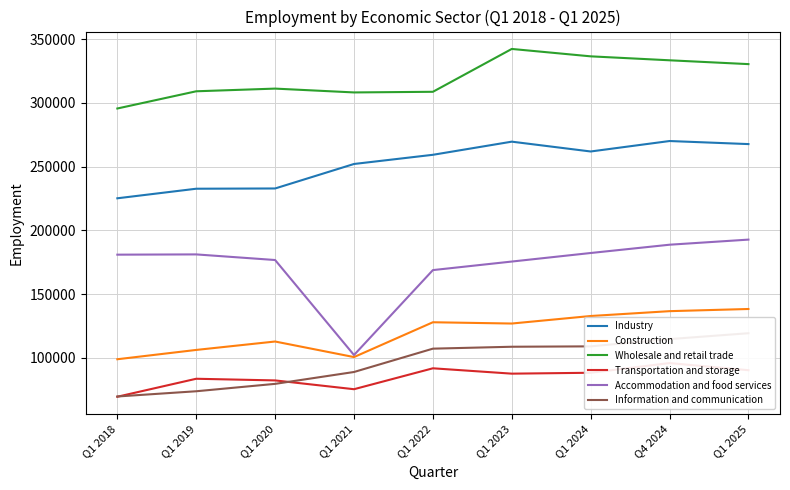

What is the total value across all series at Q1 2022?

1064100